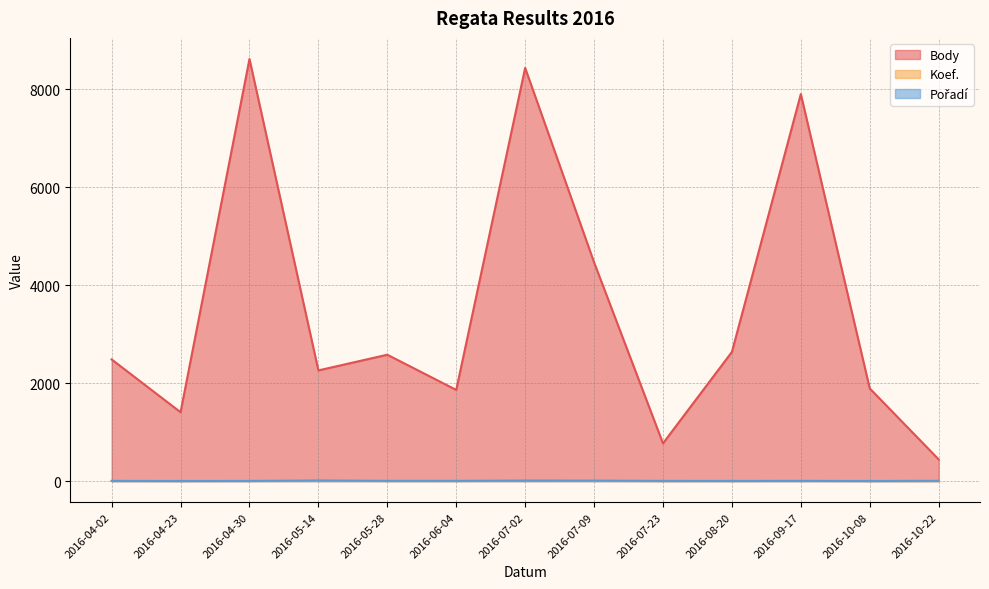

Is it true that Body equals 245 at 2016-07-23?

False